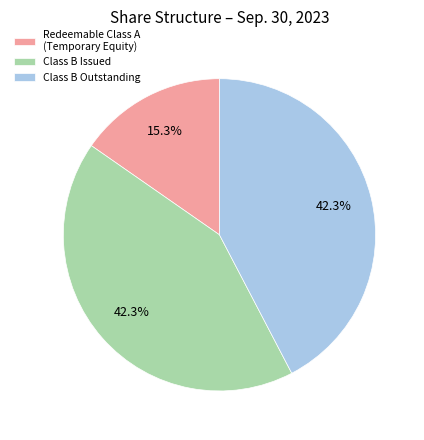

Is Redeemable Class A (Temporary Equity) the majority of the pie?

No